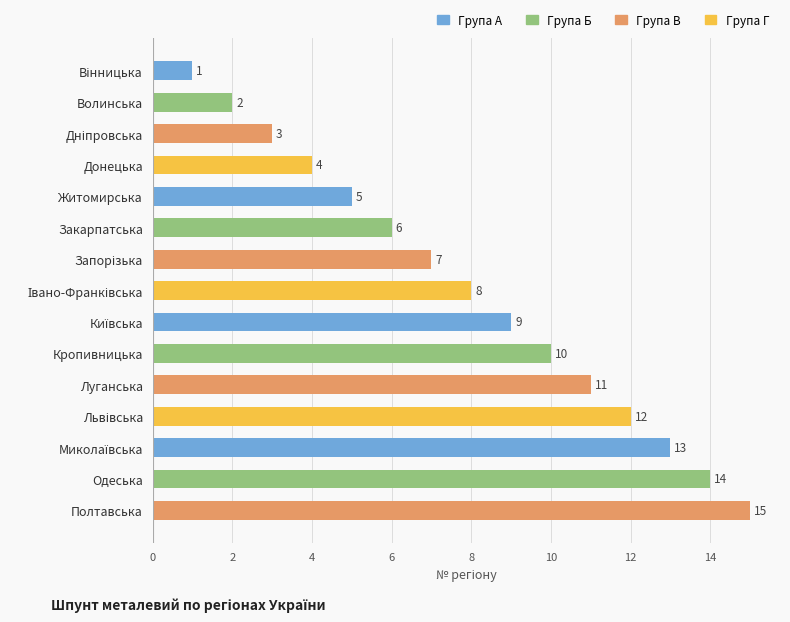

What is the greatest value displayed?

15